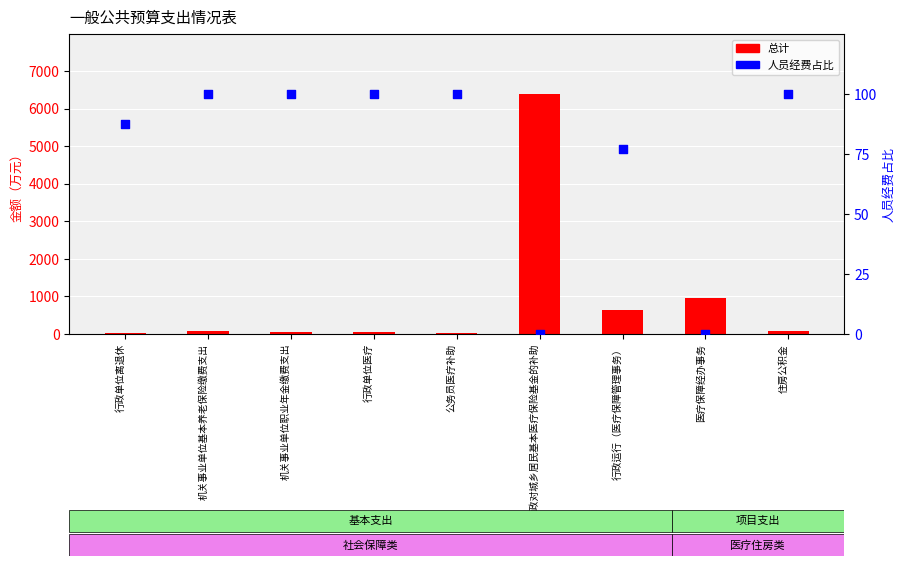

What are all the series names shown in the legend?

总计, 人员经费占比